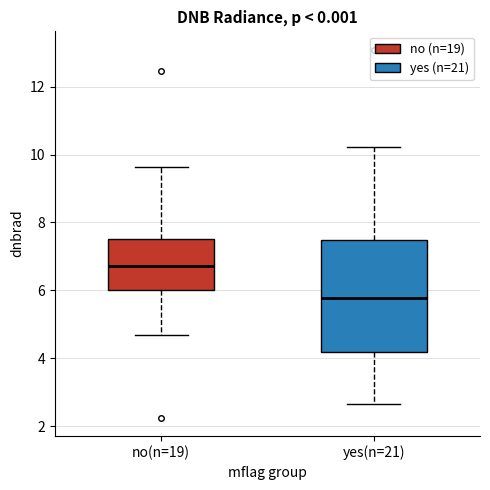

Reading left to right, read every box against the y-axis: the position of its median line, the range the box covers, and the ends of its whiskers. The values are not printed on the chart, so give them approximately, as read against the axis.

no(n=19): median 6.8, box 6.0 to 7.6, whiskers 4.6 to 9.6
yes(n=21): median 5.8, box 4.2 to 7.4, whiskers 2.6 to 10.2